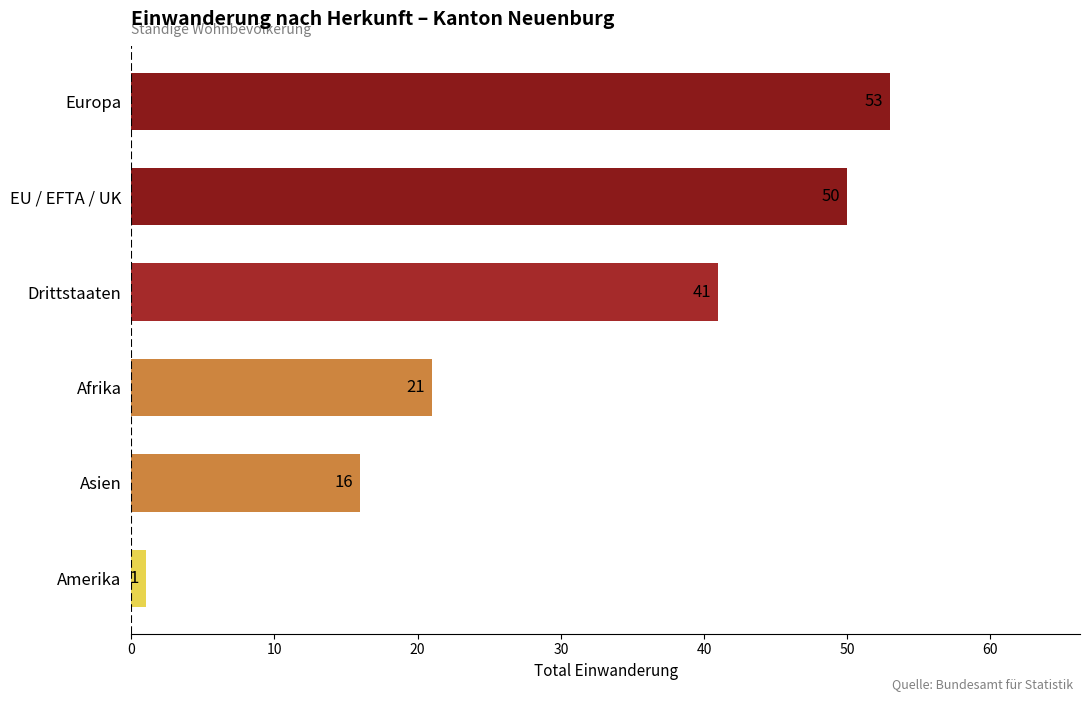

How many series are shown in this chart?

1